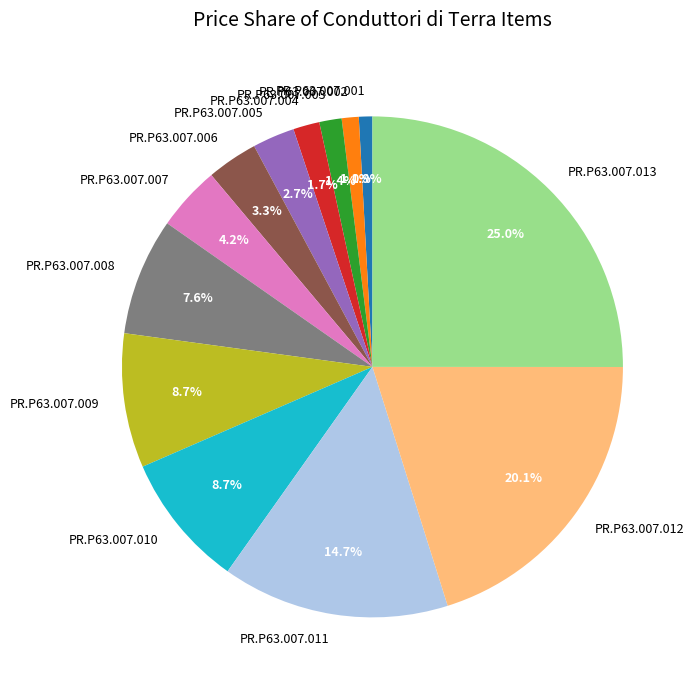

Approximately how many times larger is the value at PR.P63.007.006 compared to PR.P63.007.009?

0.4